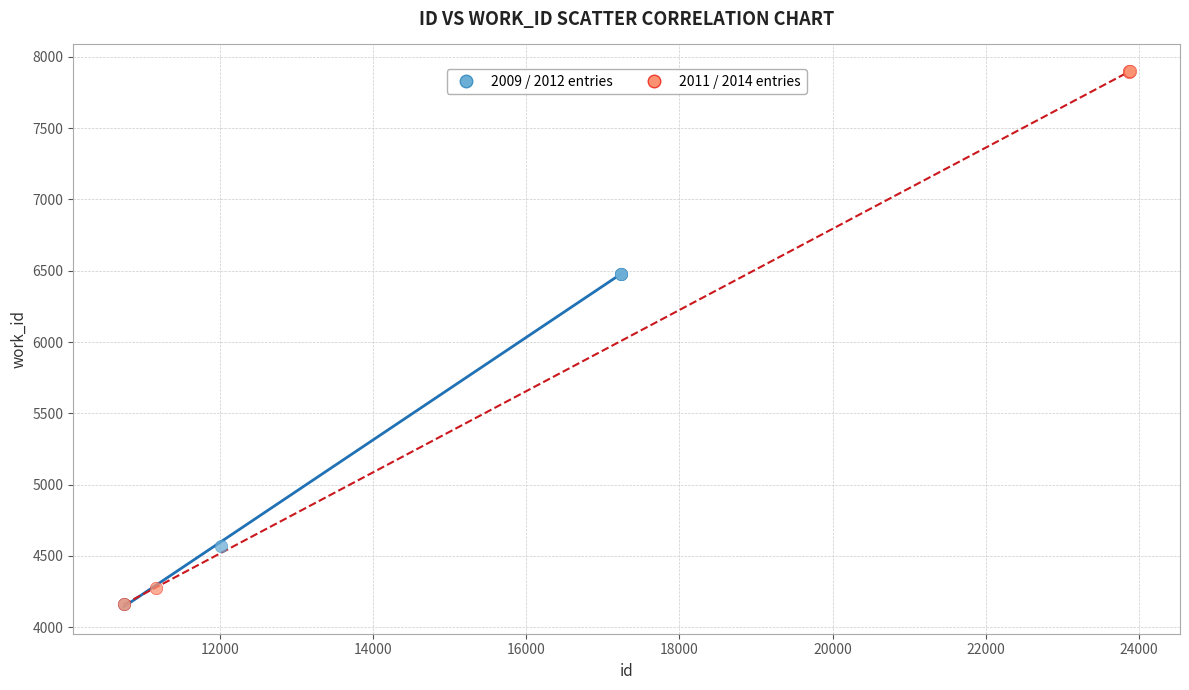

What are all the series names shown in the legend?

2009 / 2012 entries, 2011 / 2014 entries